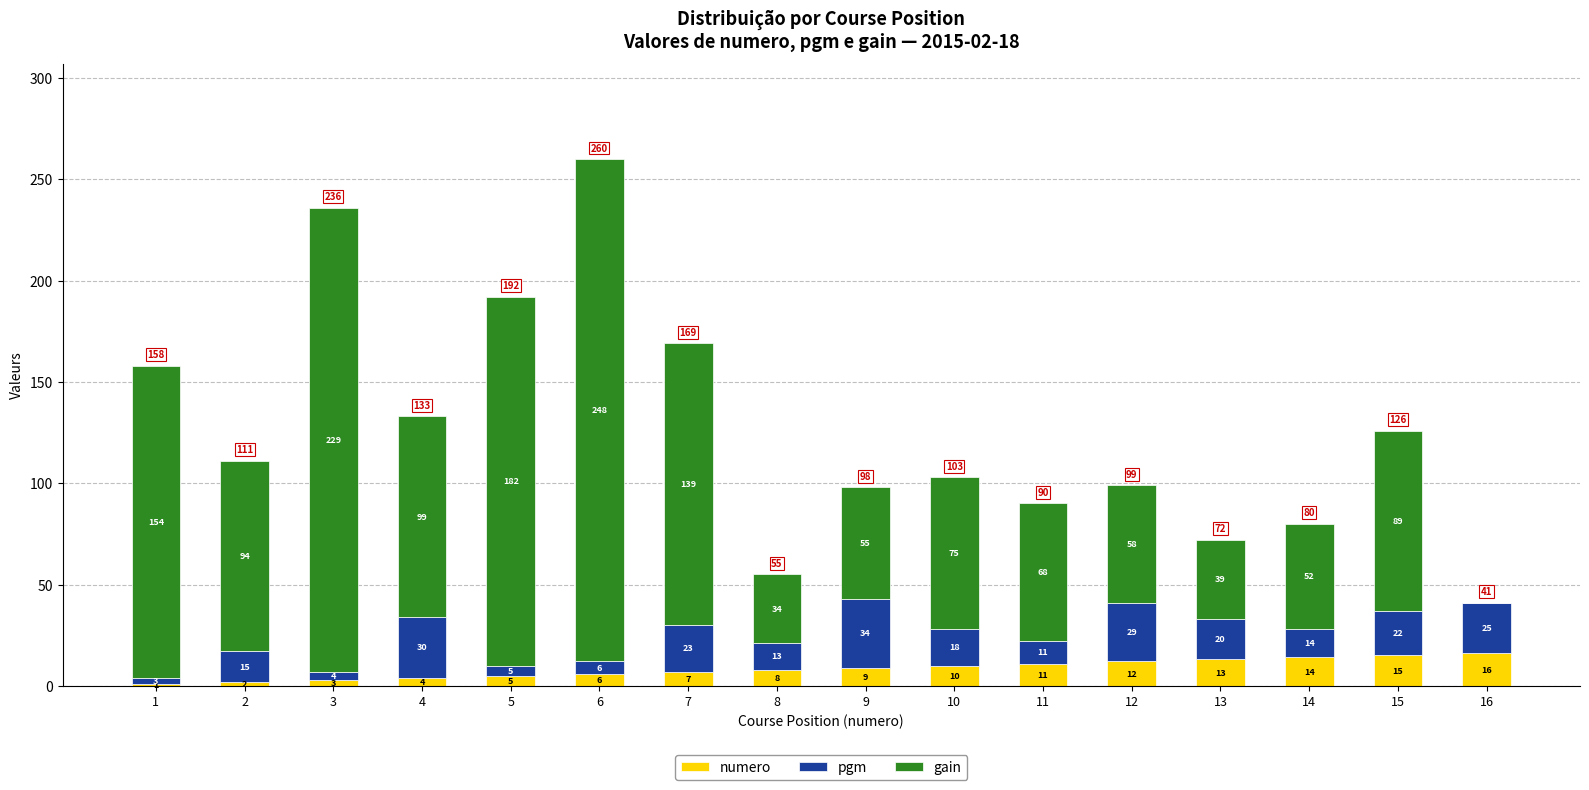

What is the approximate value of numero at 16, to the nearest 5?

15